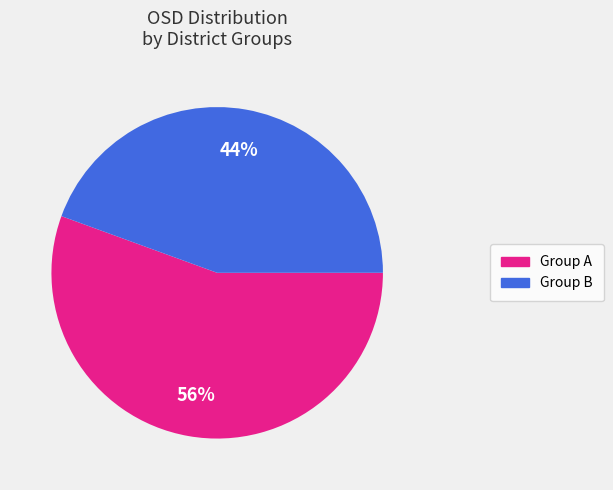

Does any single category account for the majority?

Yes